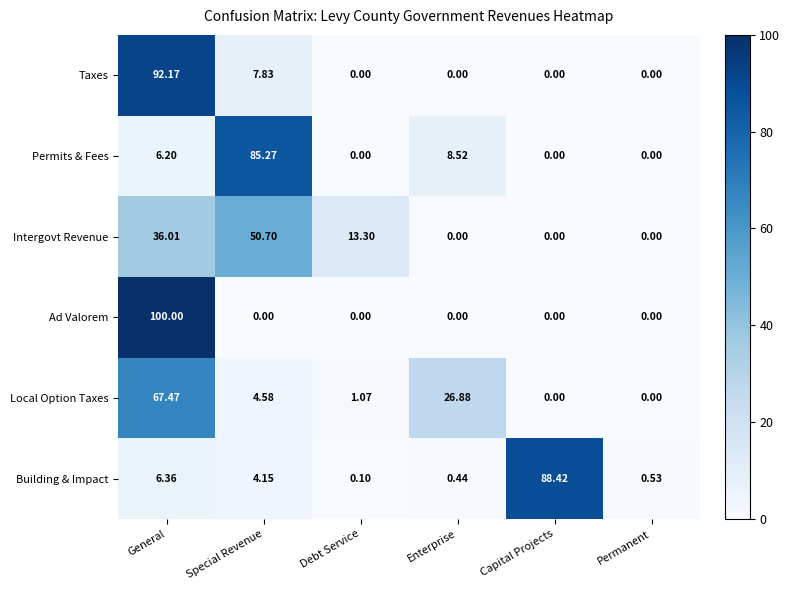

Where does the Intergovt Revenue series first go above 13?

General